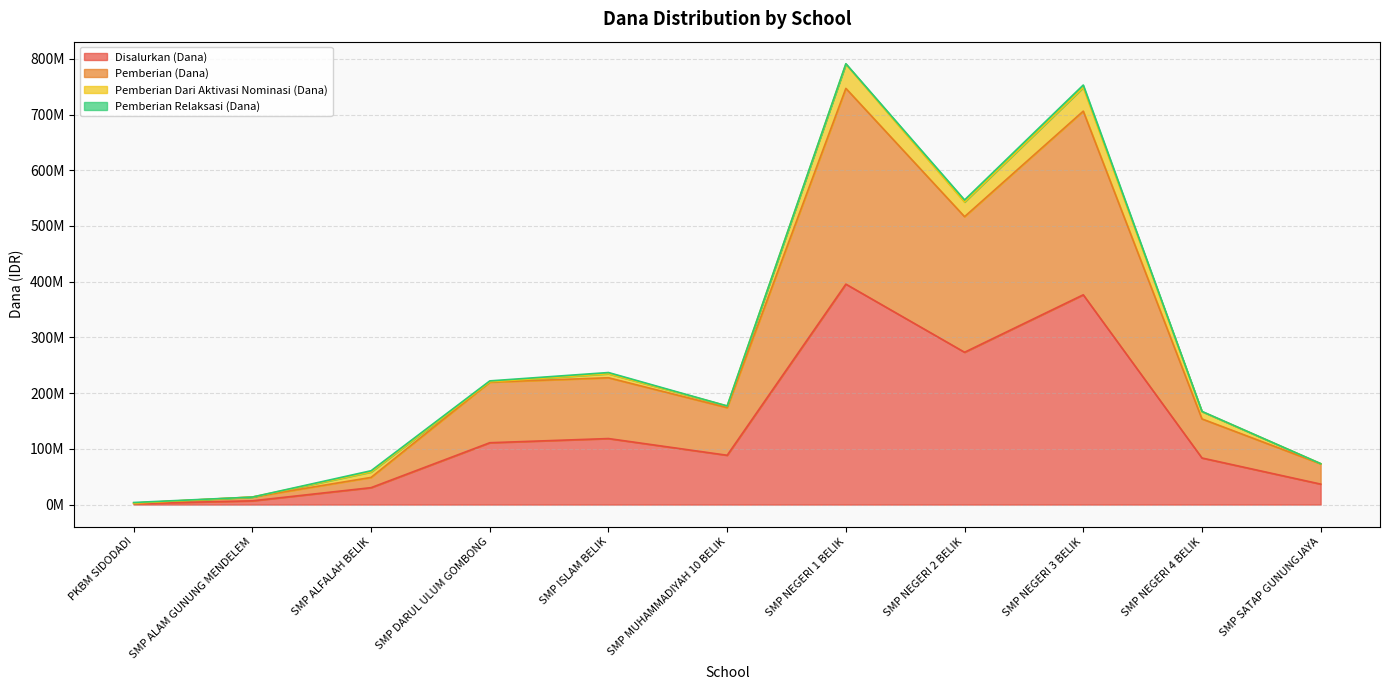

How many data points does each series have?

11